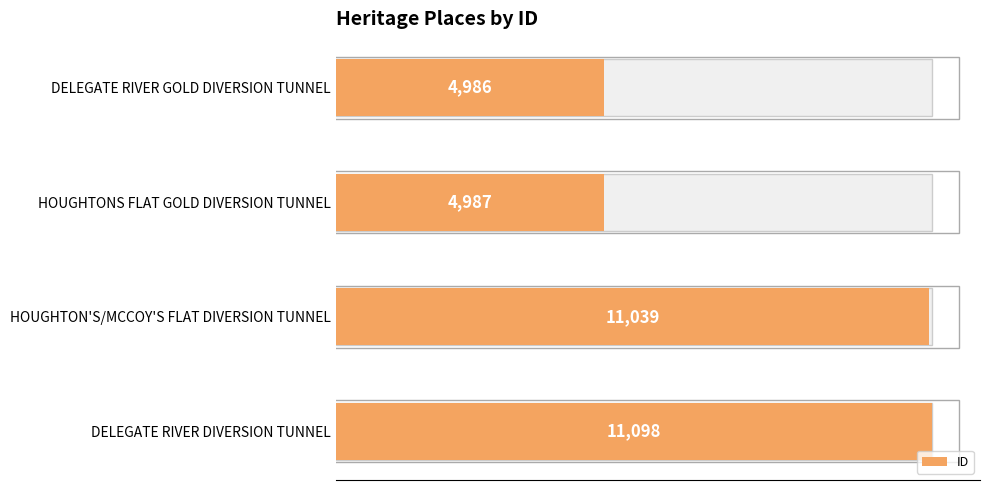

At which category does the chart reach its peak across all series?

DELEGATE RIVER DIVERSION TUNNEL